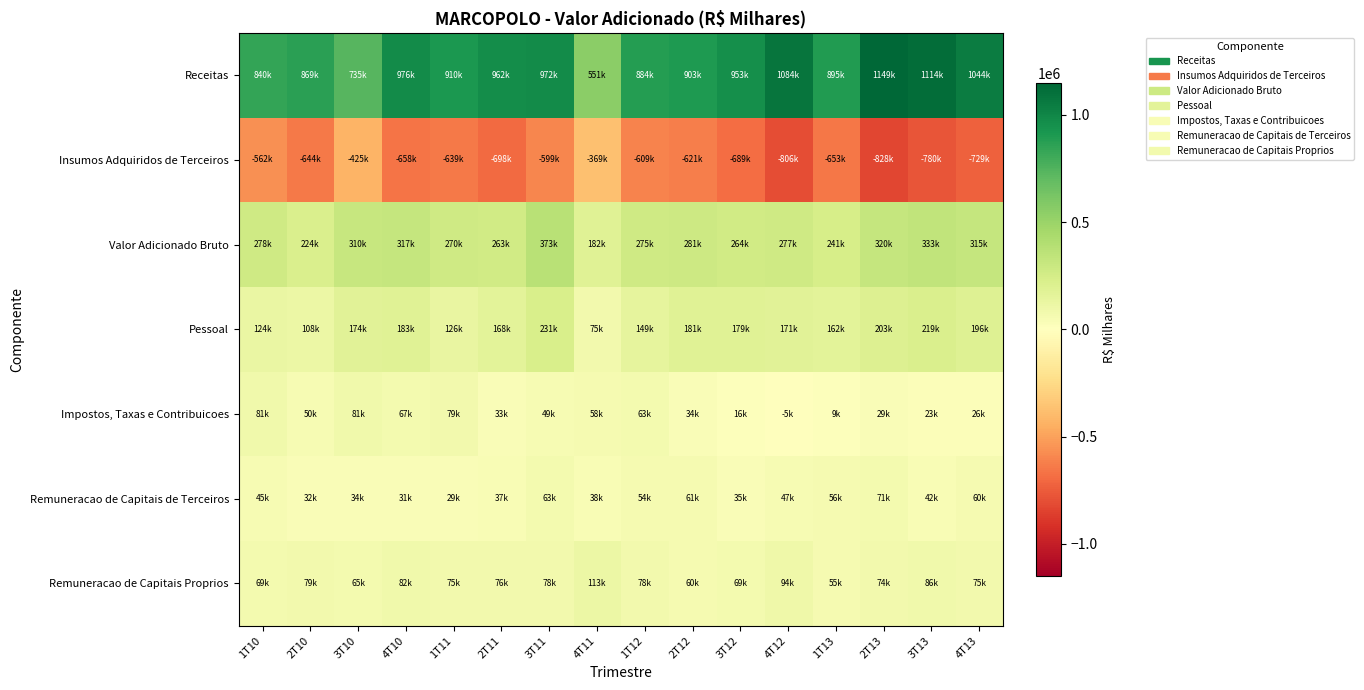

Which series has the widest spread of values?

Receitas